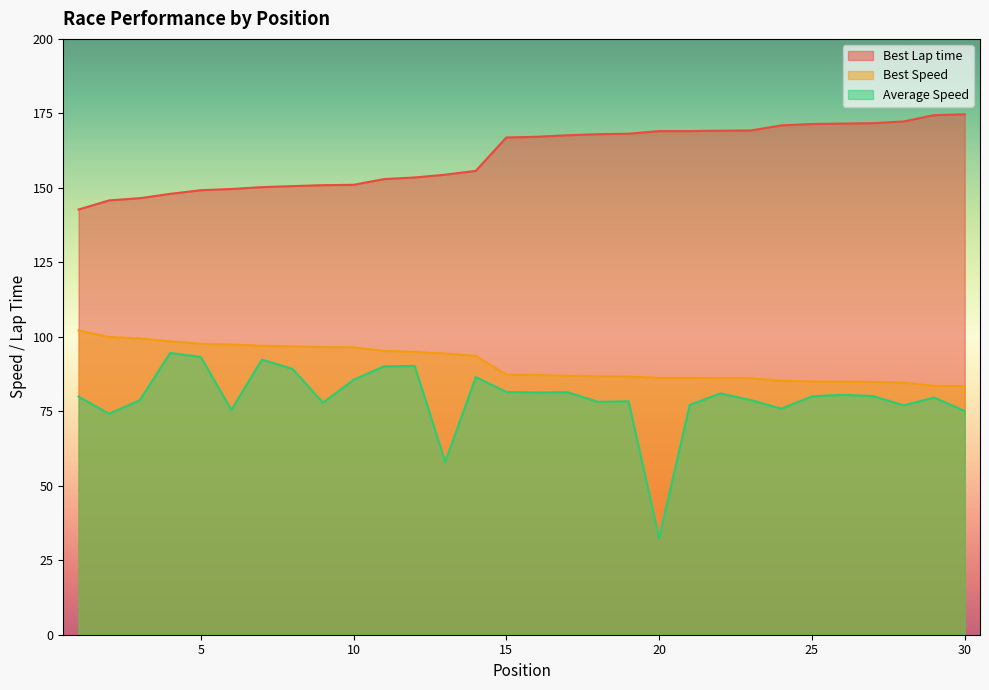

What is the value of the Best Speed point at the 15th from the left?

87.3